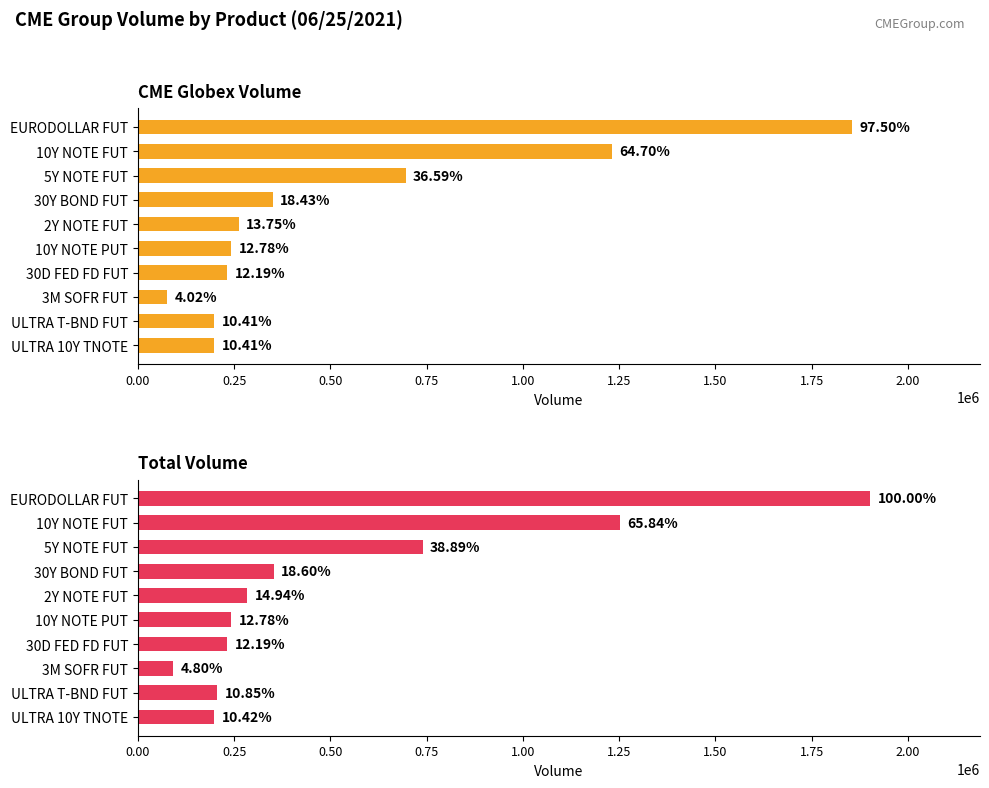

What is the smallest value displayed?

76516